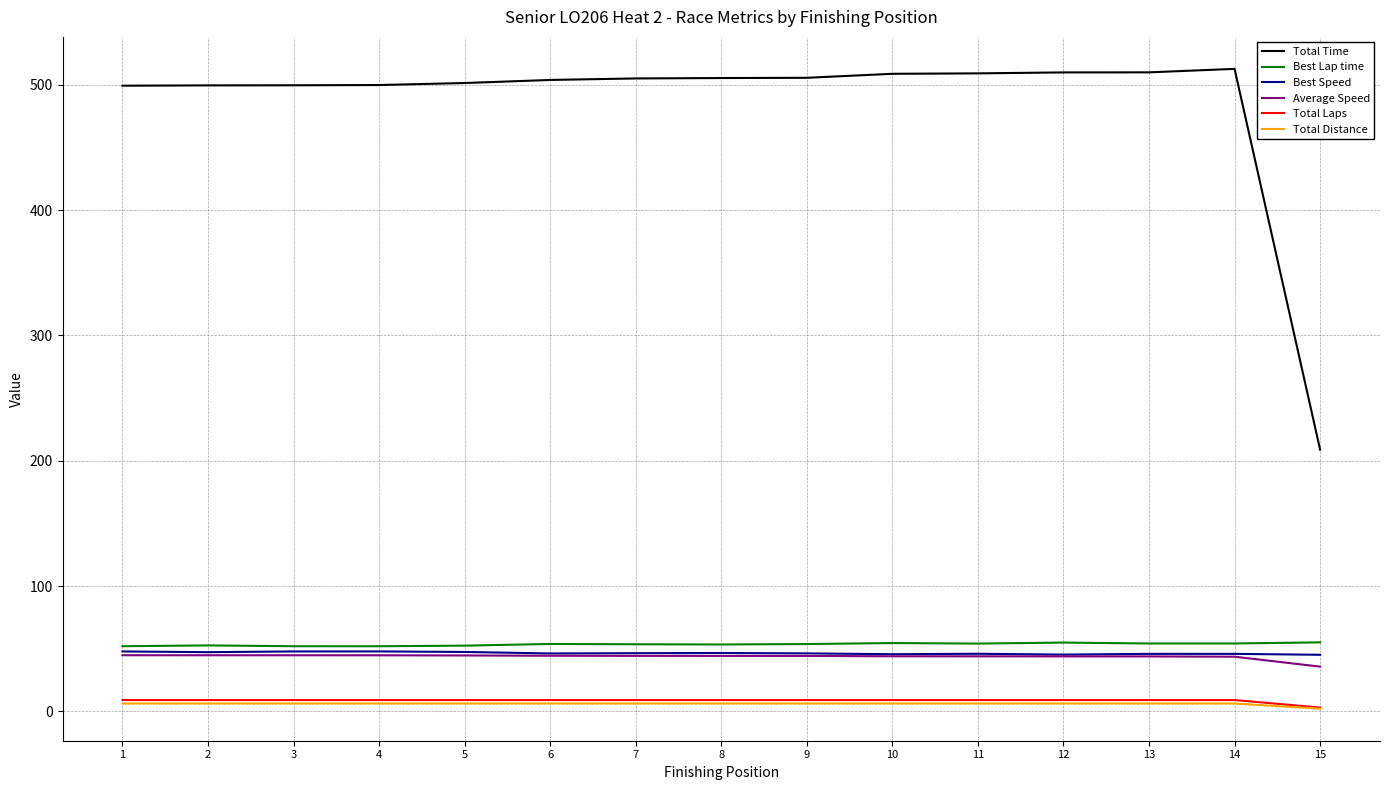

What is the difference between the maximum and minimum values in the Total Distance series?

4.1